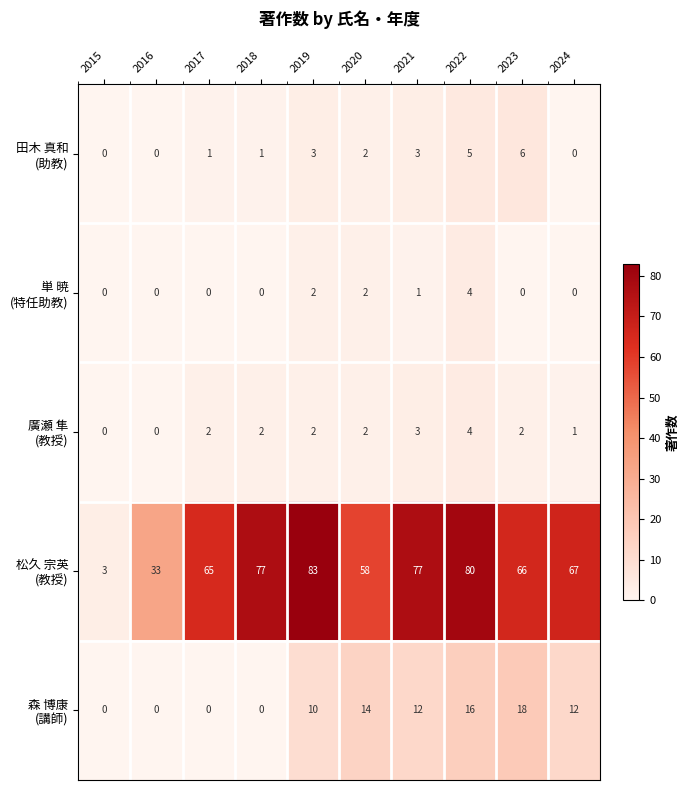

Which label corresponds to the largest value in the chart?

2019